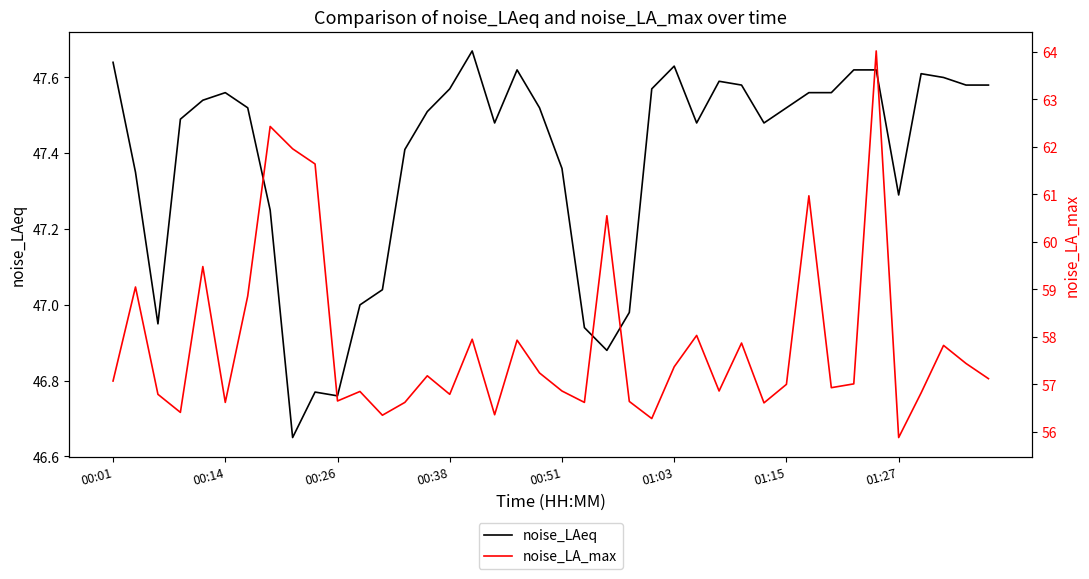

In noise_LAeq, how many points are higher than both neighbors (excluding endpoints)?

7